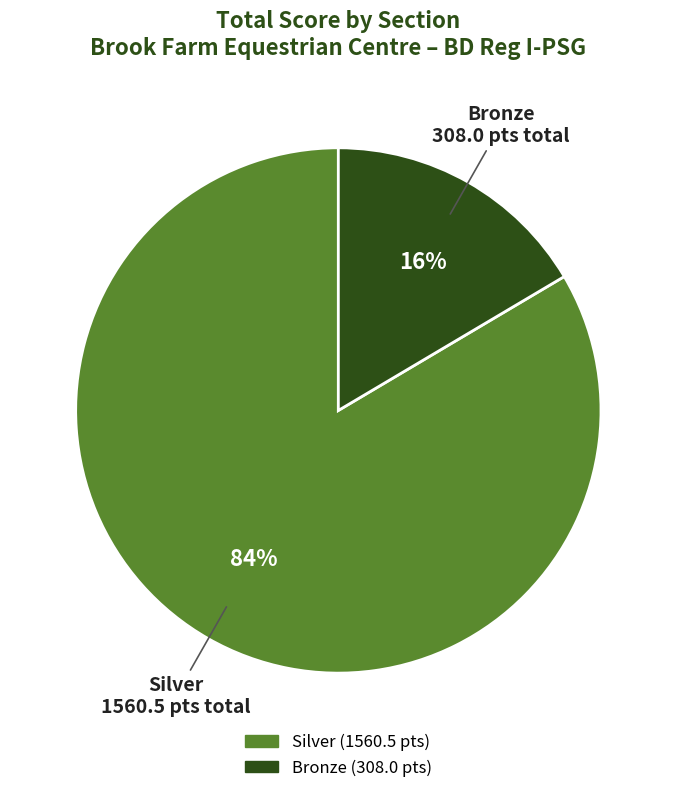

Rank the categories by value from highest to lowest.

Silver, Bronze